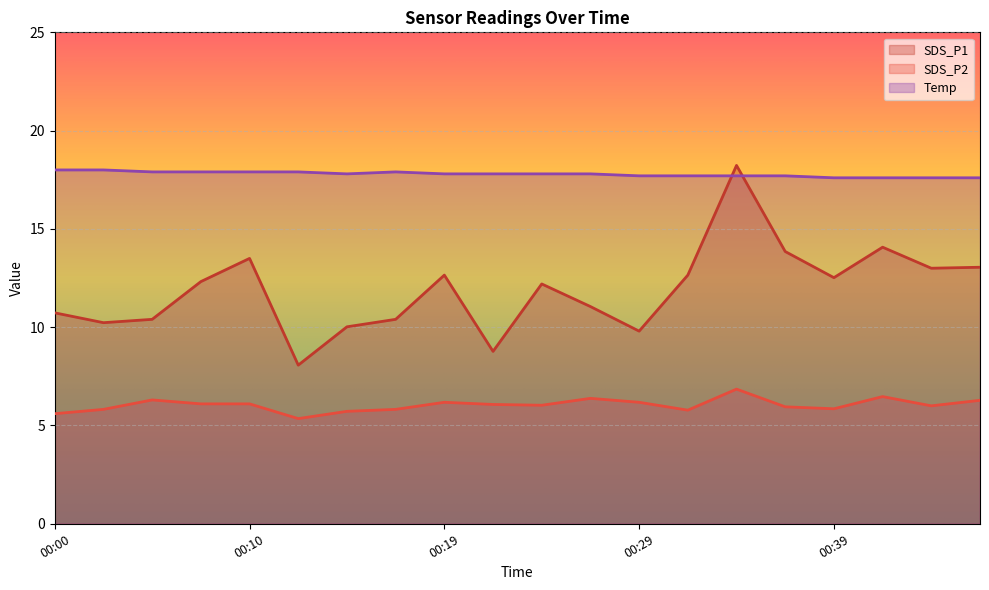

True or false: SDS_P1 and Temp intersect in this chart.

True